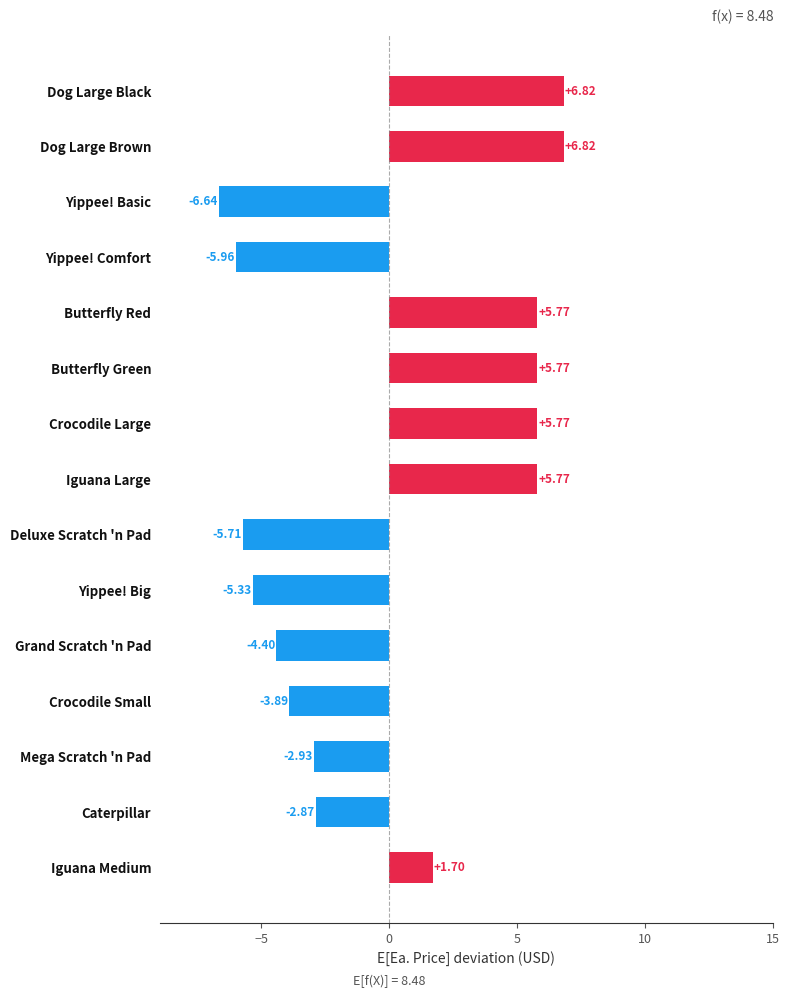

What is the sum of all values?

0.7